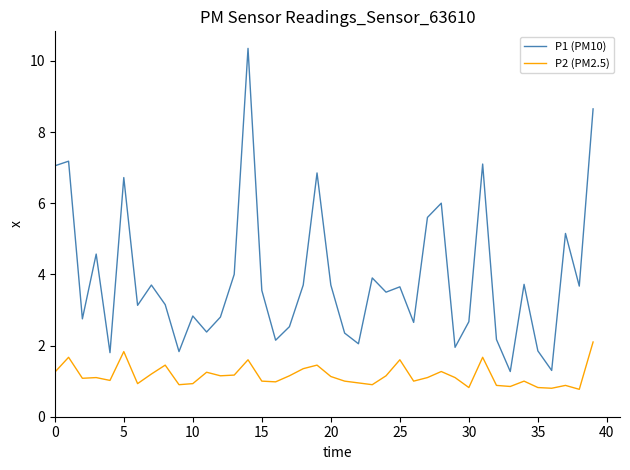

What is the minimum value for P1 (PM10)?

1.3